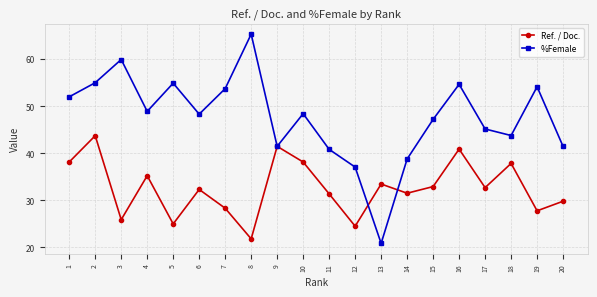

What is the total value across all series at 13?

54.3